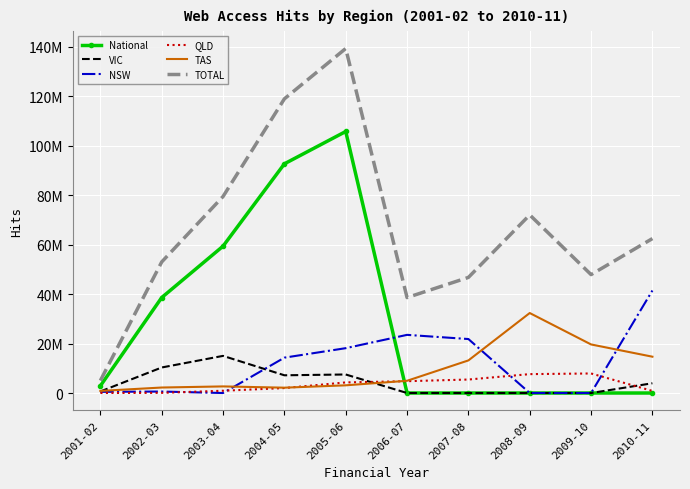

Reading right to left, transcribe all the data shown in this chart.

National: 2010-11=0	2009-10=0	2008-09=0	2007-08=0	2006-07=0	2005-06=105751748	2004-05=92678966	2003-04=59382836	2002-03=38600000	2001-02=2897900
VIC: 2010-11=3945612	2009-10=0	2008-09=0	2007-08=0	2006-07=0	2005-06=7494500	2004-05=7168286	2003-04=15015873	2002-03=10322161	2001-02=627600
NSW: 2010-11=41452857	2009-10=0	2008-09=0	2007-08=21827453	2006-07=23516200	2005-06=18131817	2004-05=14300105	2003-04=0	2002-03=596334	2001-02=473704
QLD: 2010-11=843041	2009-10=7905109	2008-09=7639291	2007-08=5453576	2006-07=4781244	2005-06=4284437	2004-05=2006828	2003-04=920569	2002-03=65484	2001-02=9852
TAS: 2010-11=14684270	2009-10=19641085	2008-09=32346885	2007-08=13179754	2006-07=4946372	2005-06=3110359	2004-05=2157280	2003-04=2668844	2002-03=2220000	2001-02=850000
TOTAL: 2010-11=62447972	2009-10=47883807	2008-09=72029663	2007-08=46747223	2006-07=38599108	2005-06=139317973	2004-05=118956984	2003-04=79470070	2002-03=53001404	2001-02=5025002